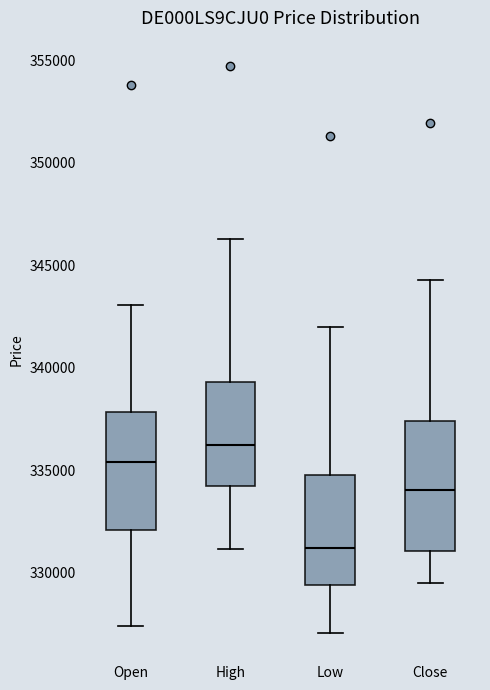

Which box is the tallest, from its lower edge to its upper edge?

Close